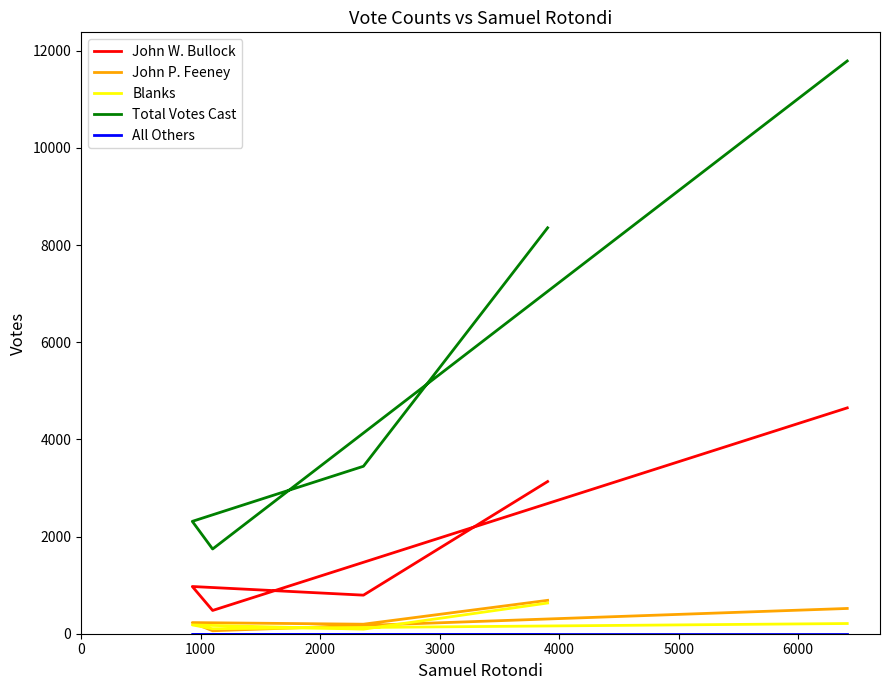

What are all the series names shown in the legend?

John W. Bullock, John P. Feeney, Blanks, Total Votes Cast, All Others